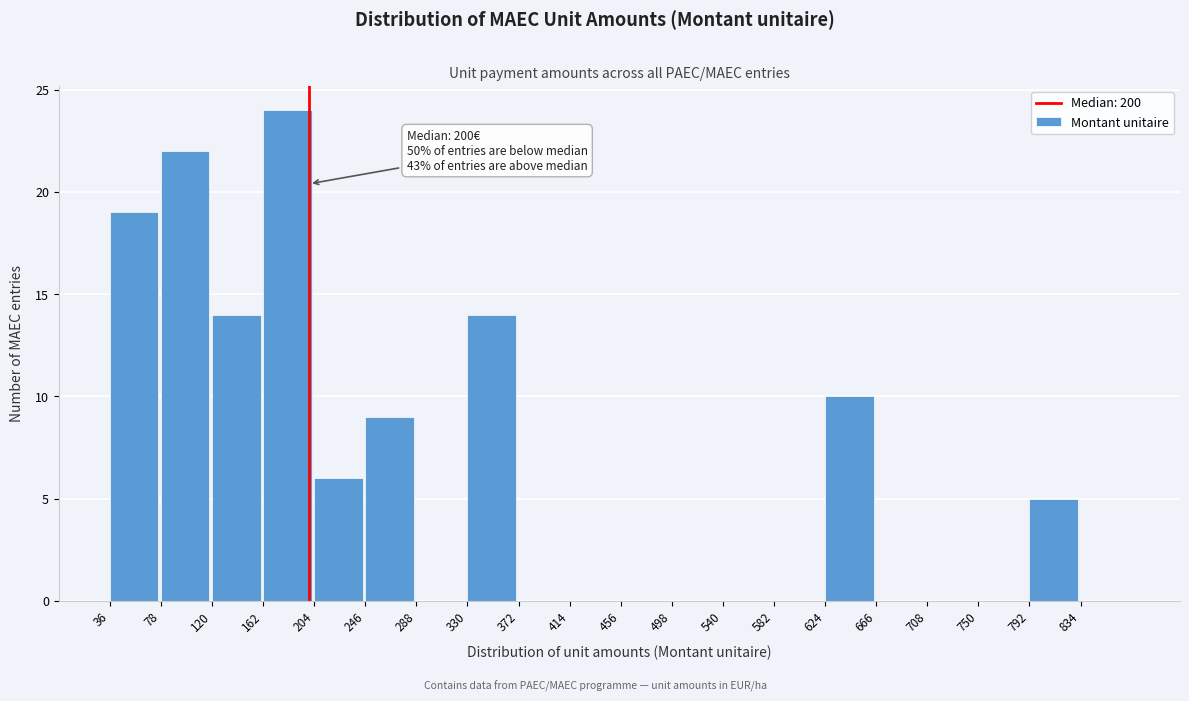

Reading left to right, extract all data points from this chart.

36=19	78=22	120=14	162=24	204=6	246=9	288=0	330=14	372=0	414=0	456=0	498=0	540=0	582=0	624=10	666=0	708=0	750=0	792=5	834=0